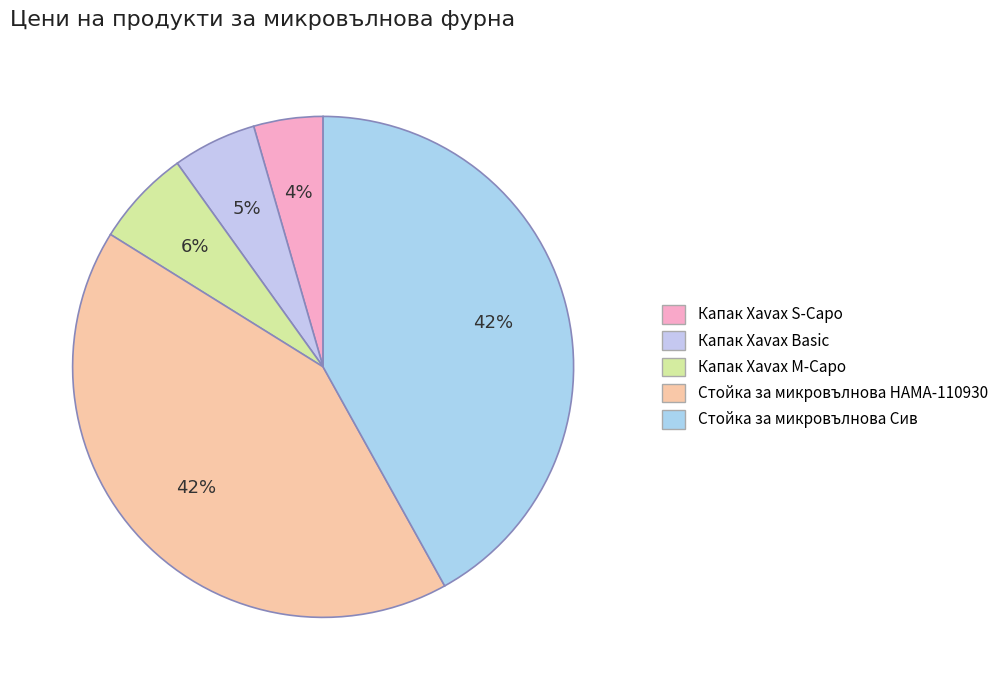

To the nearest percent, what is the difference between the Капак Xavax M-Capo and Капак Xavax Basic slice percentages?

1%